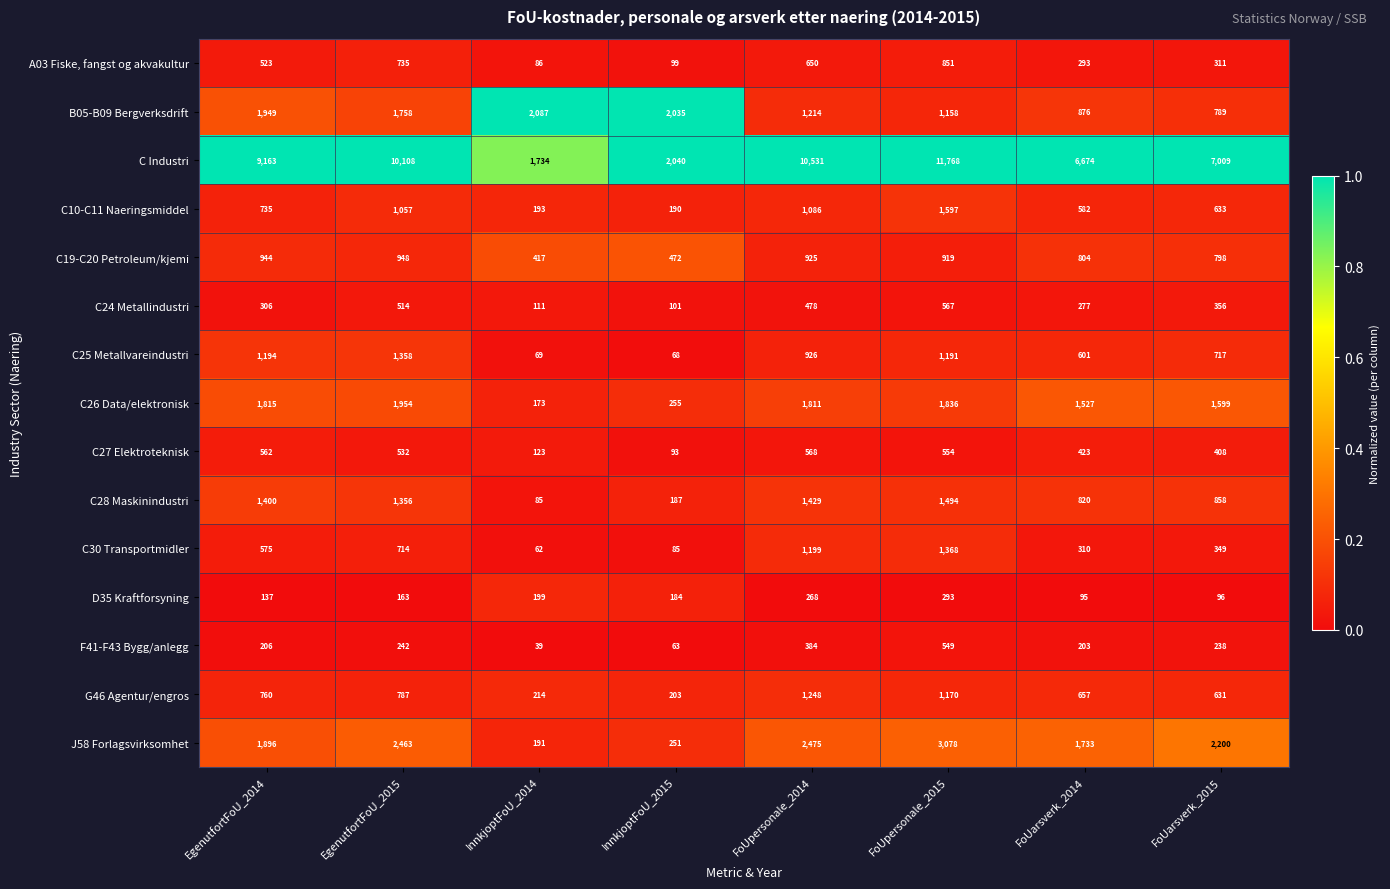

Which series has the largest total across all categories?

C Industri